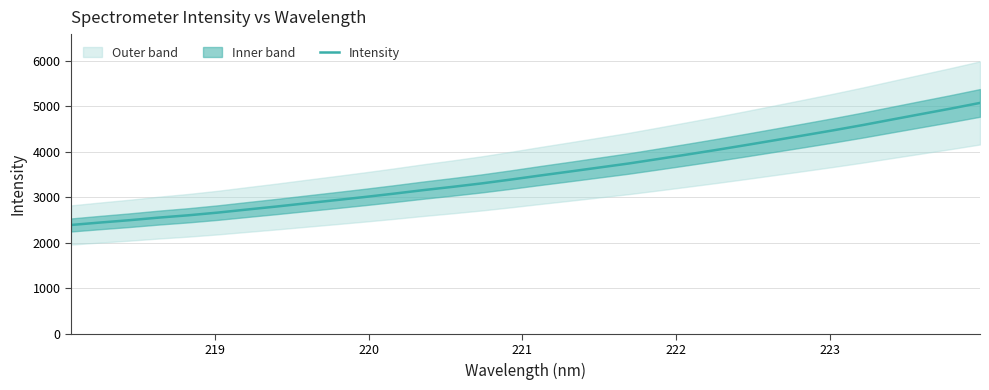

What is the maximum value for Intensity?

5076.9